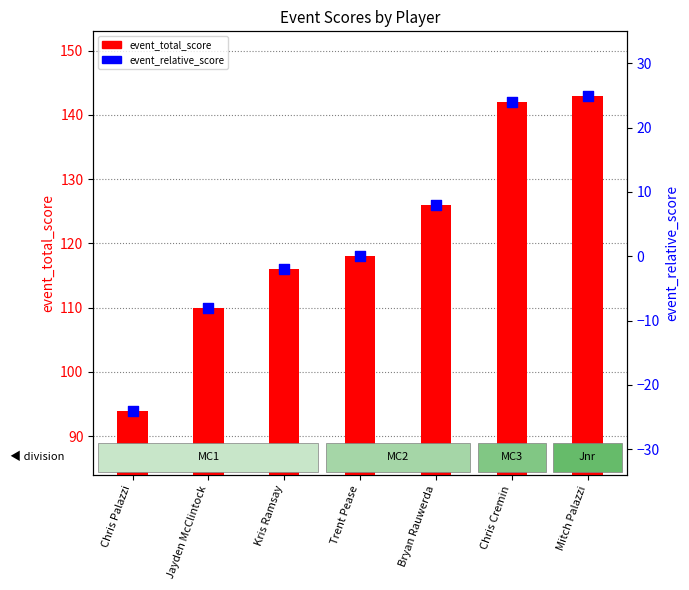

Which series has the largest Y range (max minus min)?

event_total_score